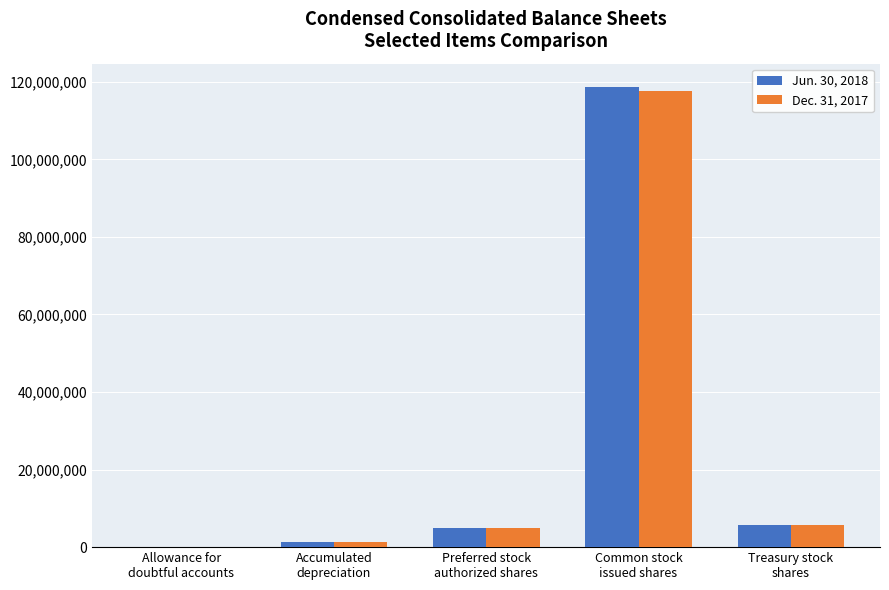

What is the greatest value displayed?

118722313